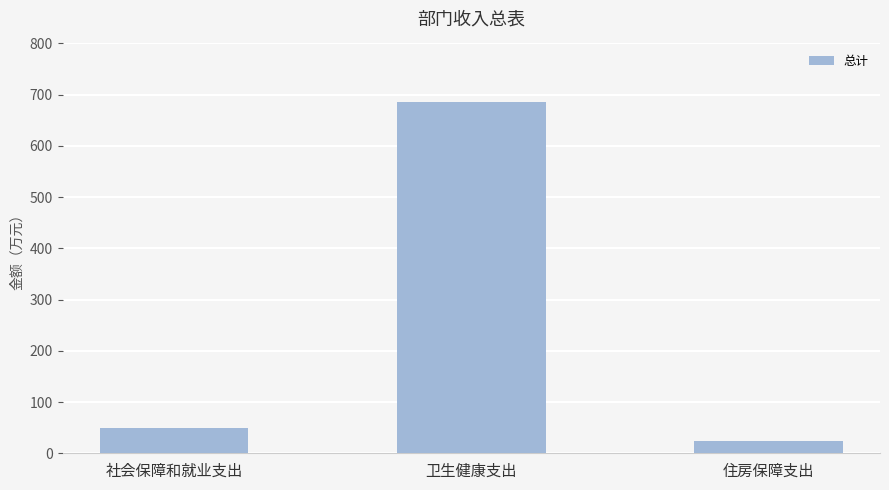

Where is the data nearest to the value 354?

社会保障和就业支出